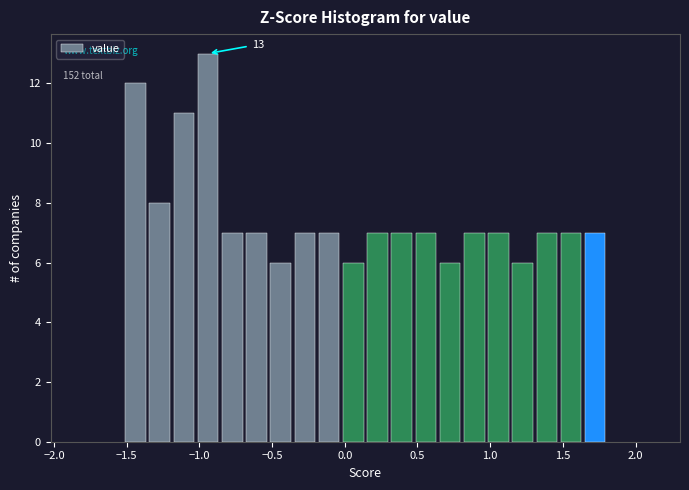

Around what value on the x-axis is the tallest bar? Give the approximate position of its centre, as read against the axis.

-0.95